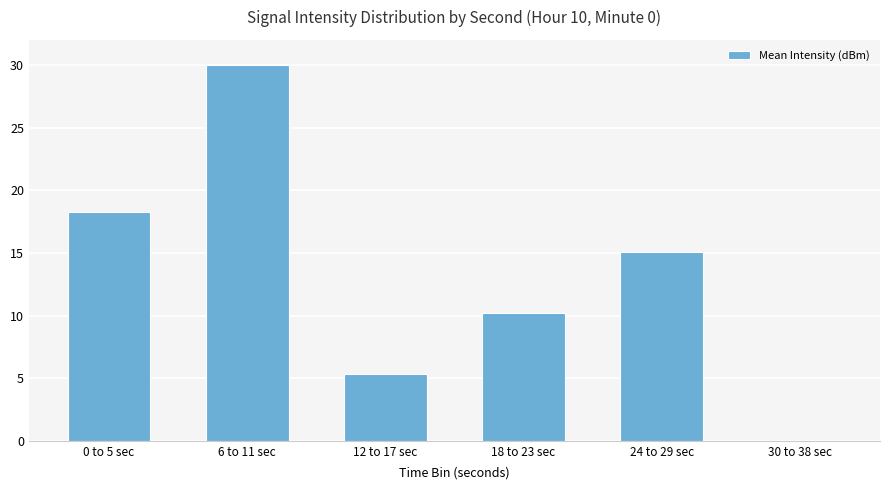

What is the sum of the values at 30 to 38 sec and 12 to 17 sec?

5.3